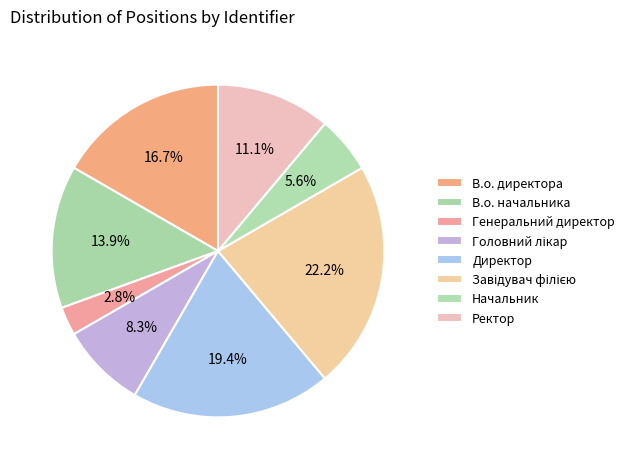

Rank the categories by value from lowest to highest.

Генеральний директор, Начальник, Головний лікар, Ректор, В.о. начальника, В.о. директора, Директор, Завідувач філією